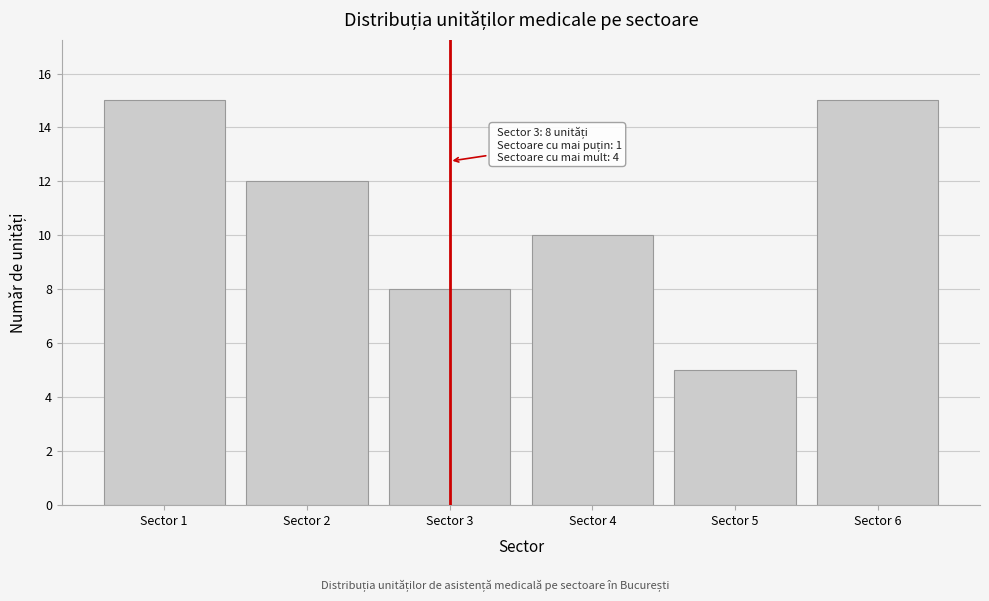

Reading left to right, extract all data points from this chart.

15	12	8	10	5	15